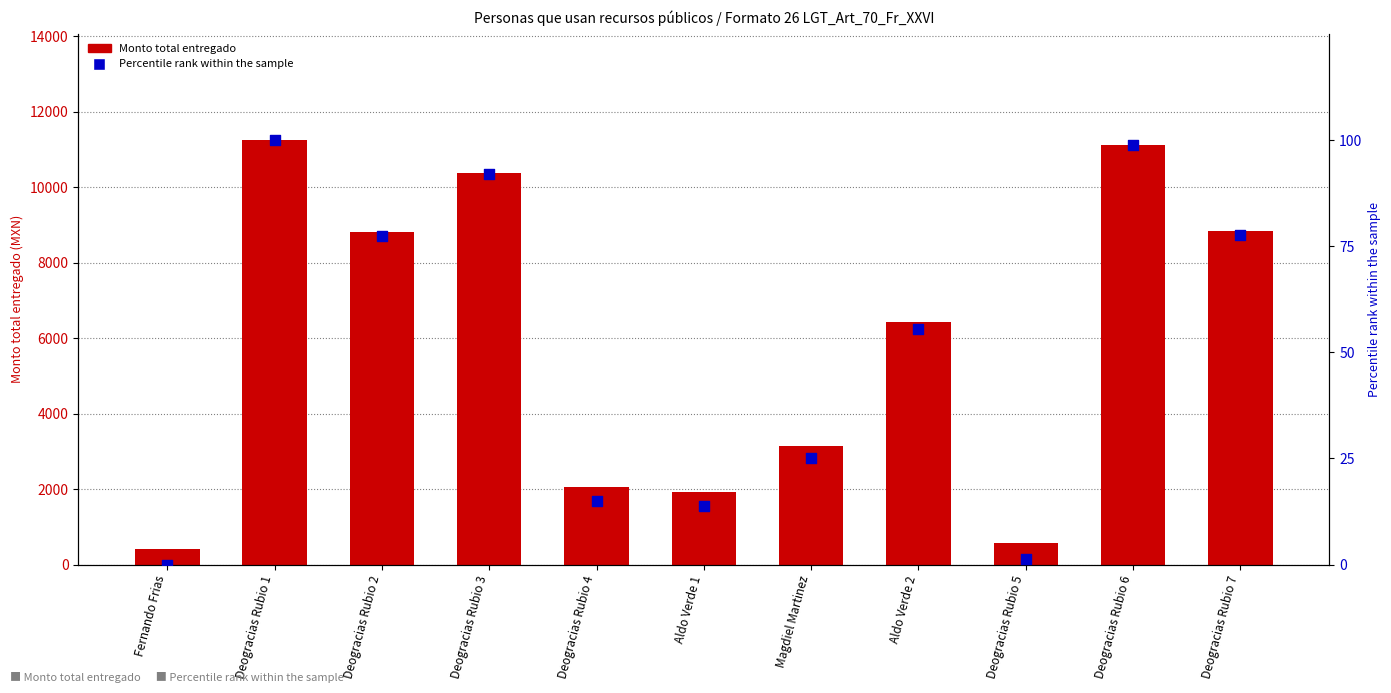

Is the value of Percentile rank within the sample at Aldo Verde 2 greater than the value of Monto total entregado at Deogracias Rubio 2?

No